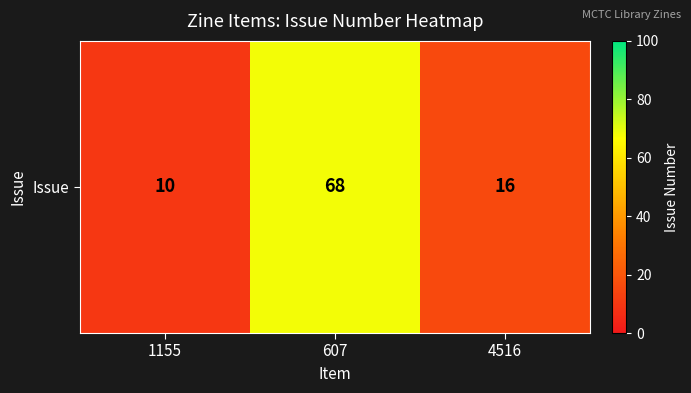

What is the change in value from 1155 to 4516?

+6